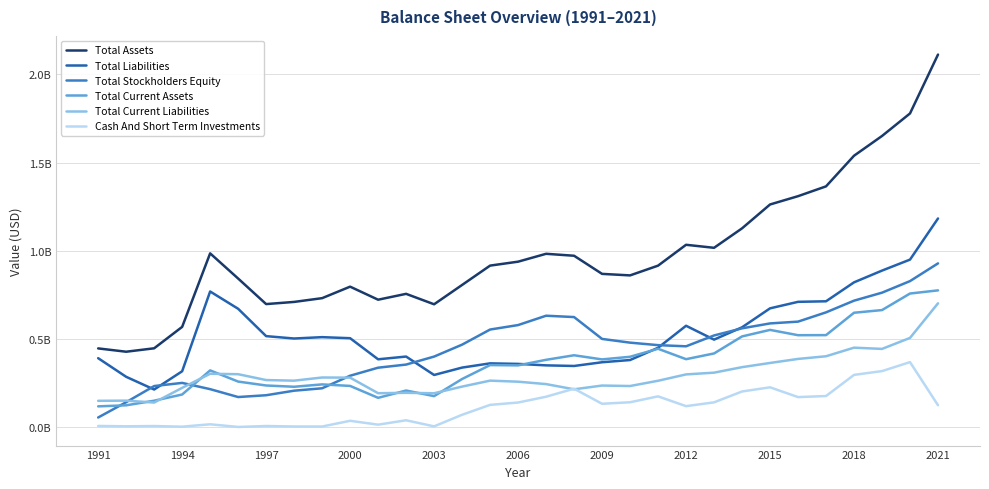

Is this an area chart (filled region under the line)?

No